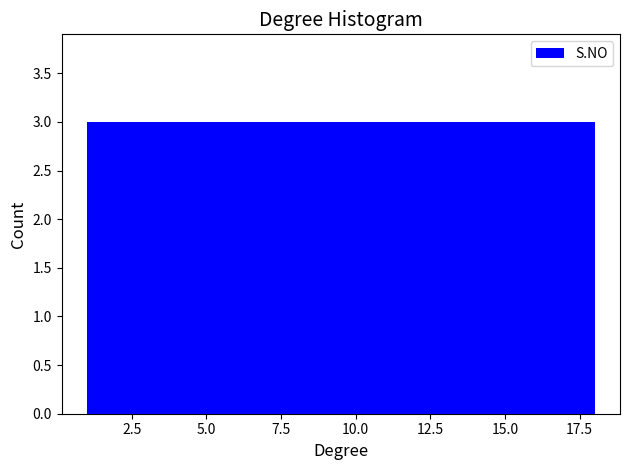

Reading left to right, transcribe this chart: for each bar, give the range it covers on the x-axis and its height. Neither the bar edges nor the heights are printed on the chart, so give them approximately, as read against the axes.

1.0 to 4.0: 3
4.0 to 6.5: 3
6.5 to 9.5: 3
9.5 to 12.5: 3
12.5 to 15.0: 3
15.0 to 18.0: 3